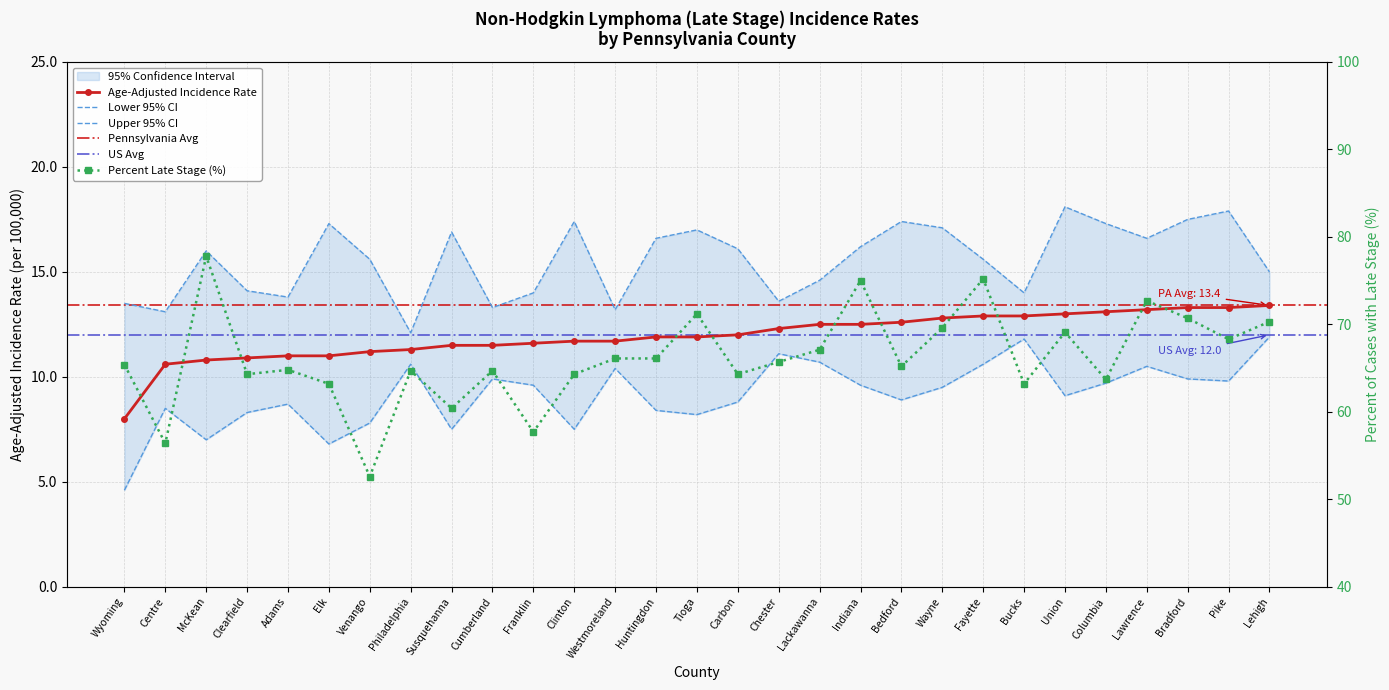

True or false: Age-Adjusted Incidence Rate has more than 1 points higher than both neighbors.

False